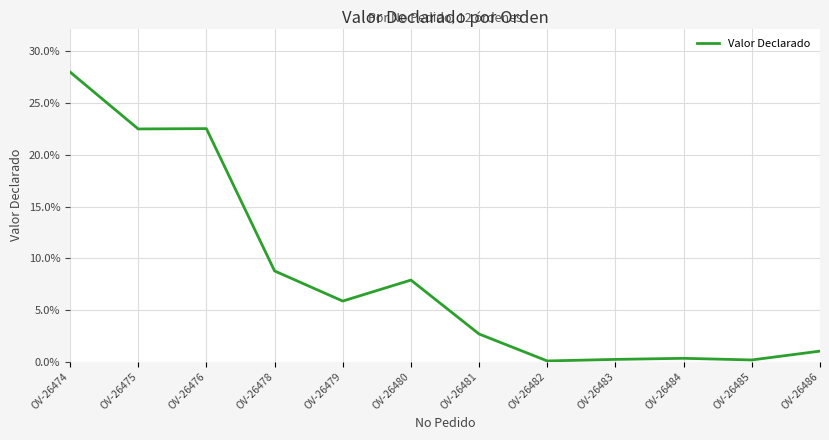

Is this an area chart (filled region under the line)?

No